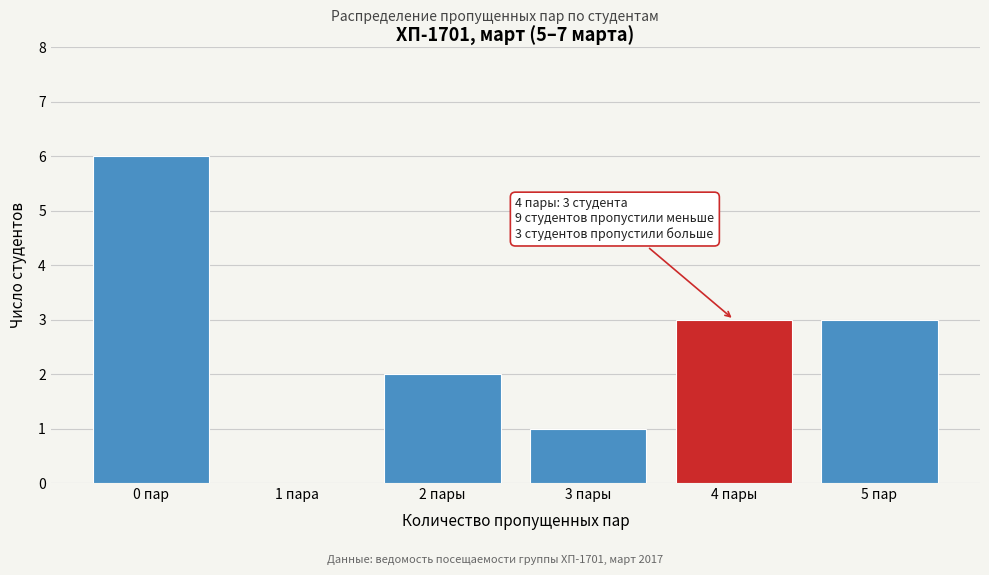

Reading left to right, transcribe all the data shown in this chart.

0 пар=6	1 пара=0	2 пары=2	3 пары=1	4 пары=3	5 пар=3